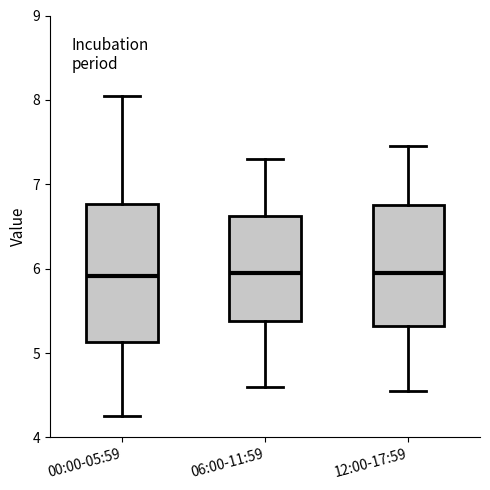

Reading left to right, transcribe this box plot: for each box, give where its median line is, the range the box spans, and where its two whiskers end, as read against the y-axis. The values are not printed on the chart, so give them approximately, as read against the axis.

00:00-05:59: median 5.9, box 5.1 to 6.8, whiskers 4.3 to 8.1
06:00-11:59: median 6.0, box 5.4 to 6.6, whiskers 4.6 to 7.3
12:00-17:59: median 6.0, box 5.3 to 6.8, whiskers 4.6 to 7.5